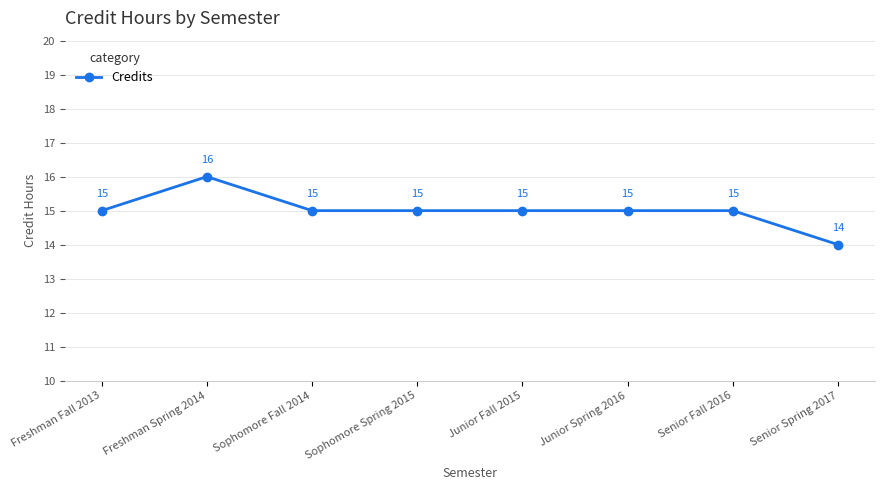

The value at Freshman Spring 2014 is 8. True or false?

False